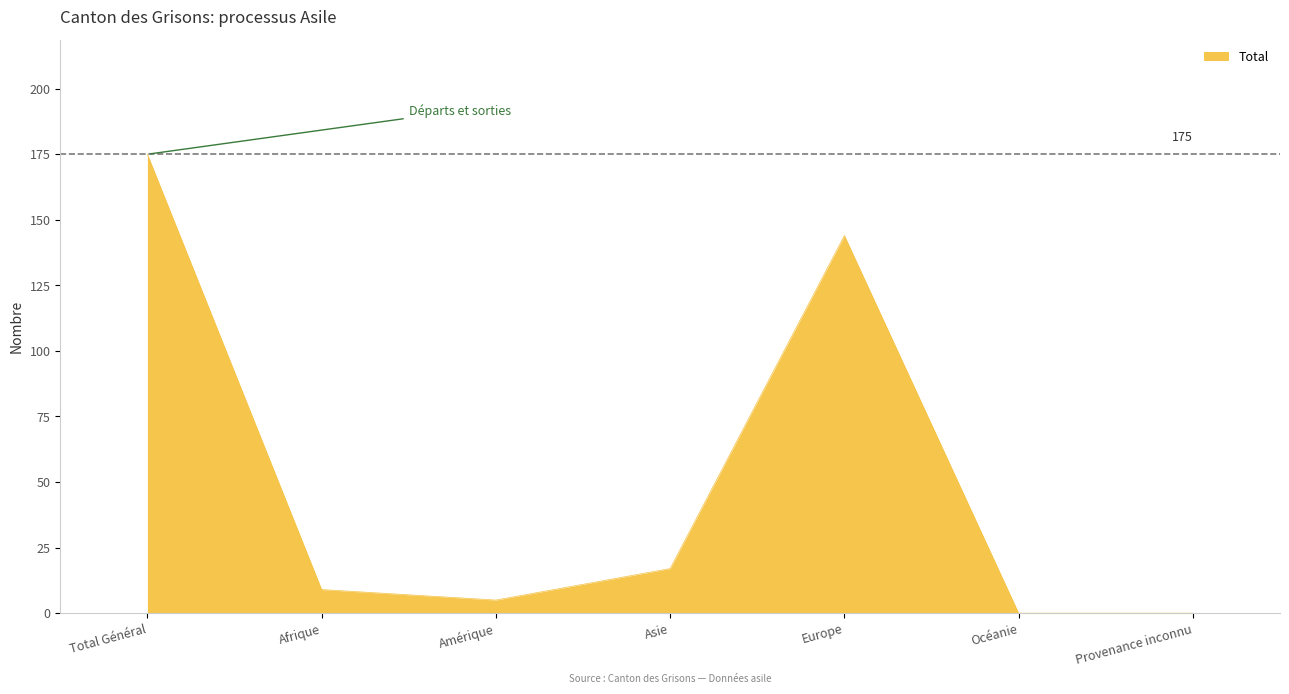

Is it true that the value at Afrique is 9?

True